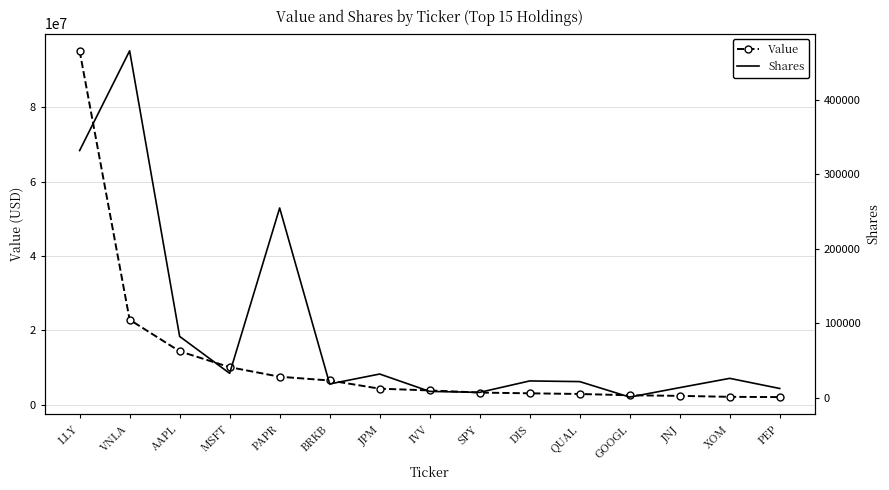

How many data points does each series have?

15